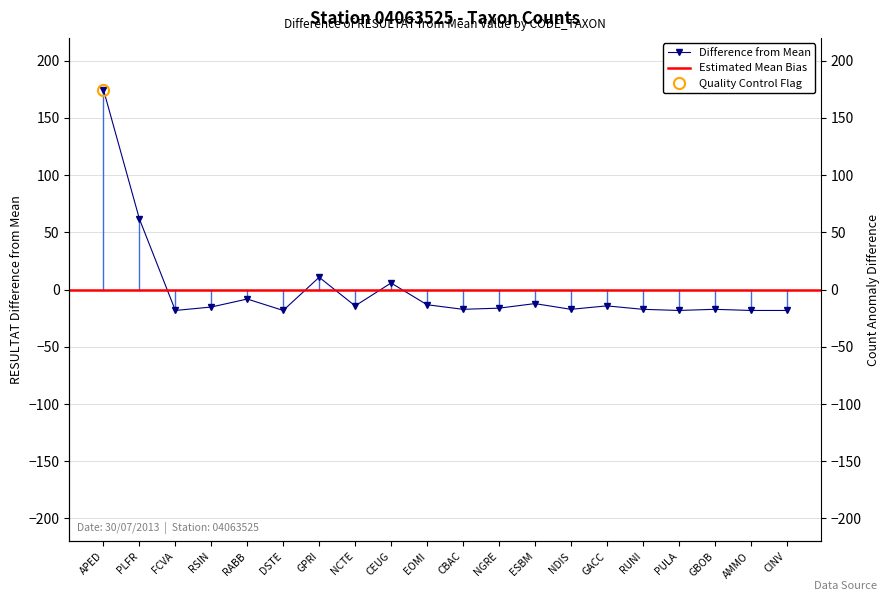

At which category does the data reach its first local peak?

RABB